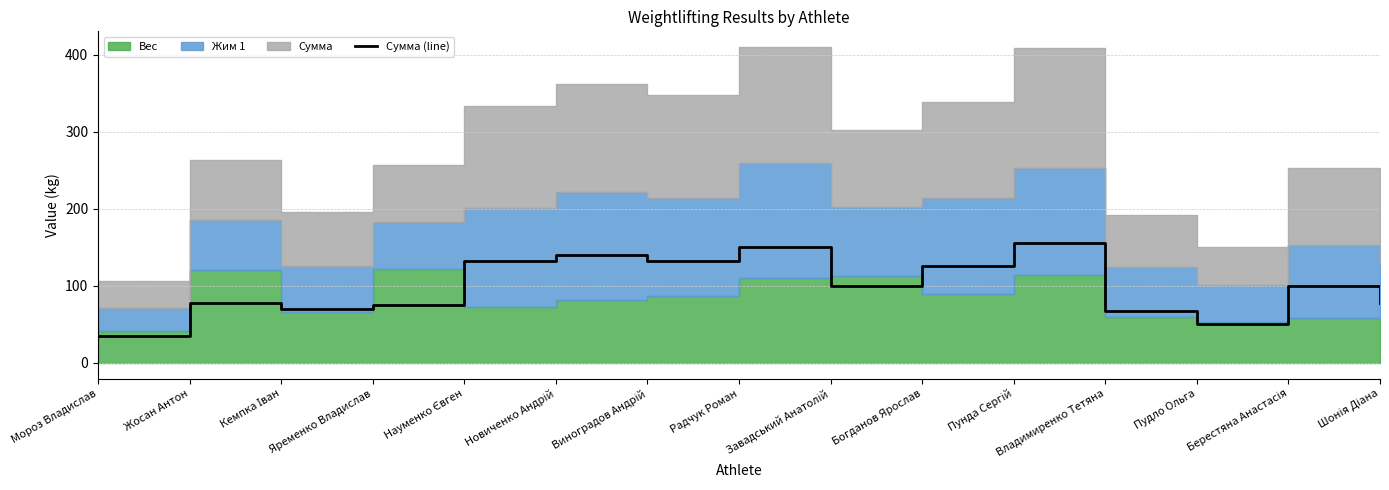

What is the difference between the values at Берестяна Анастасія and Науменко Євген?

32.5